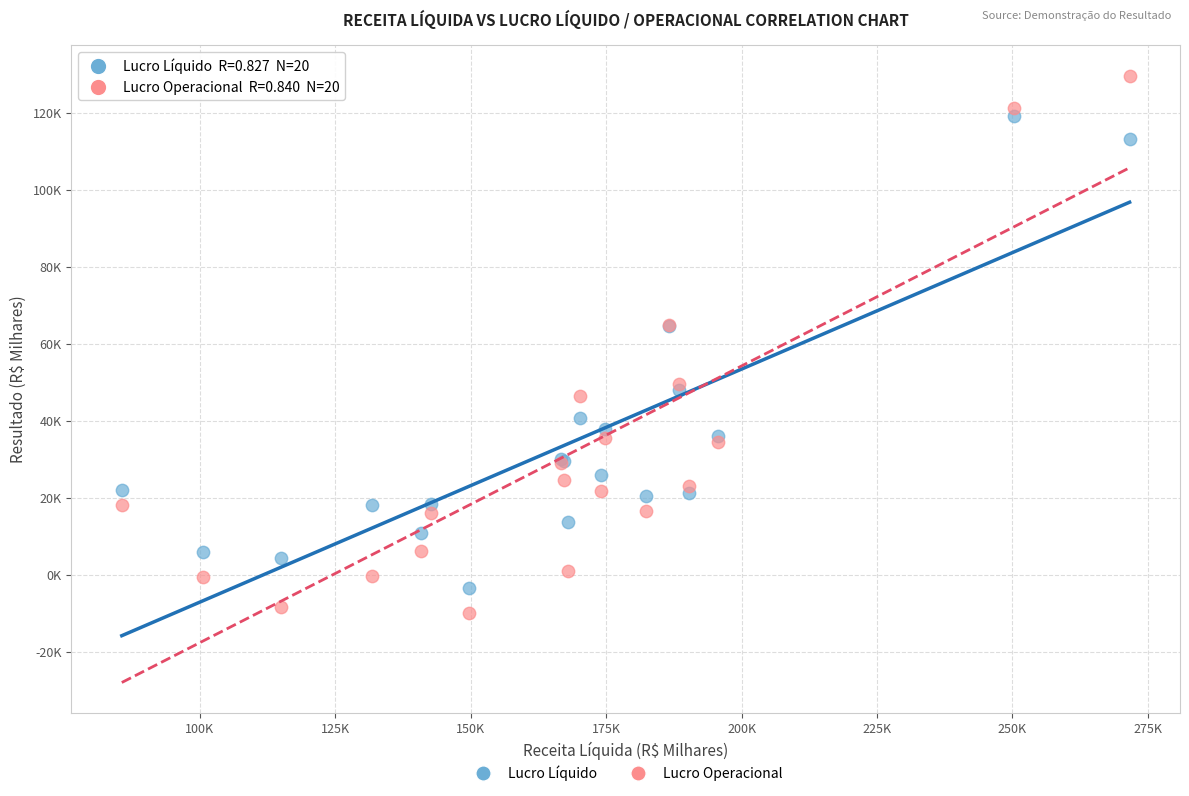

Which series contains the lowest Y value?

Lucro Operacional